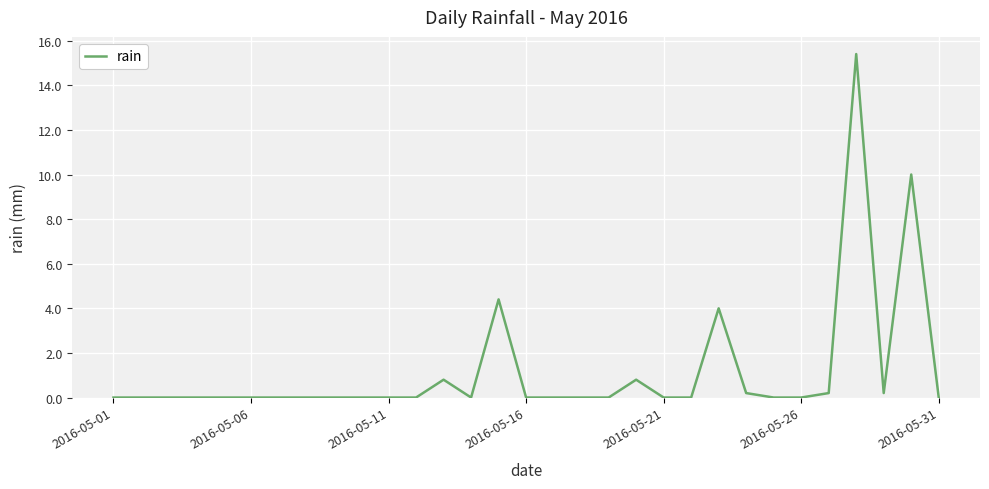

What is the difference between the maximum and minimum values?

15.4